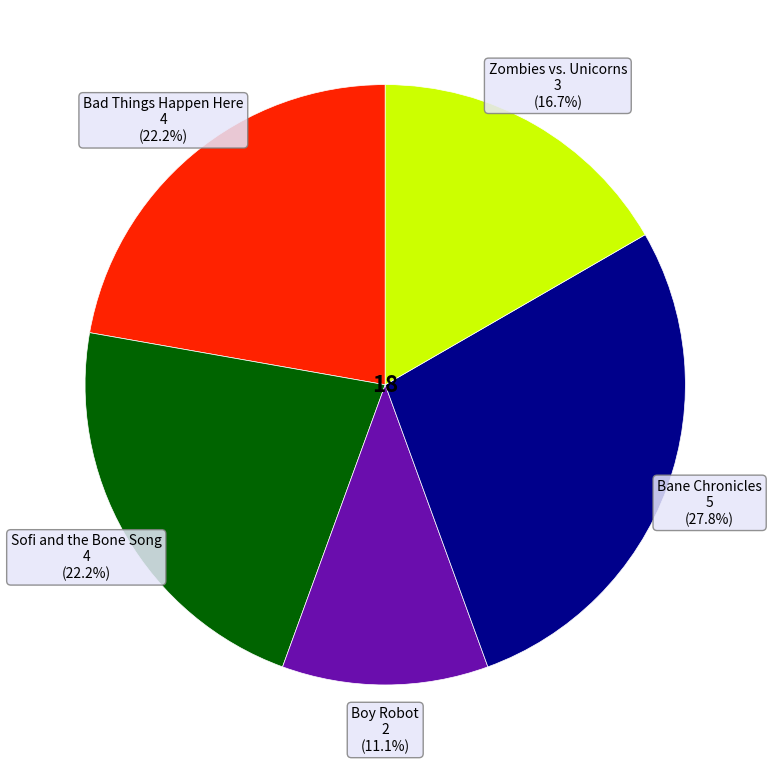

Which slice is the largest?

Bane Chronicles